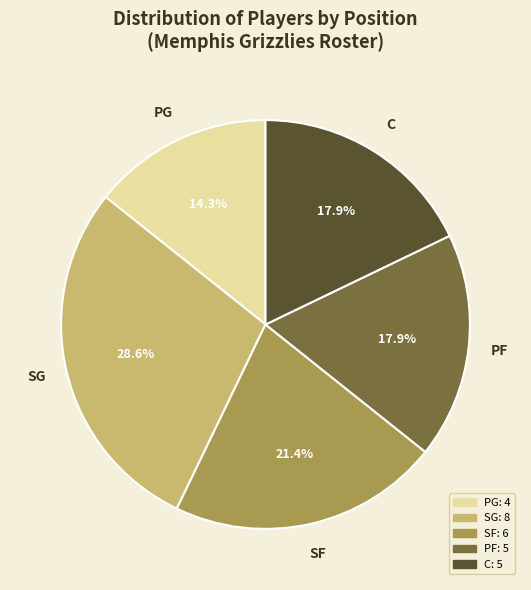

Approximately how many times larger is the value at PF compared to SG?

0.6